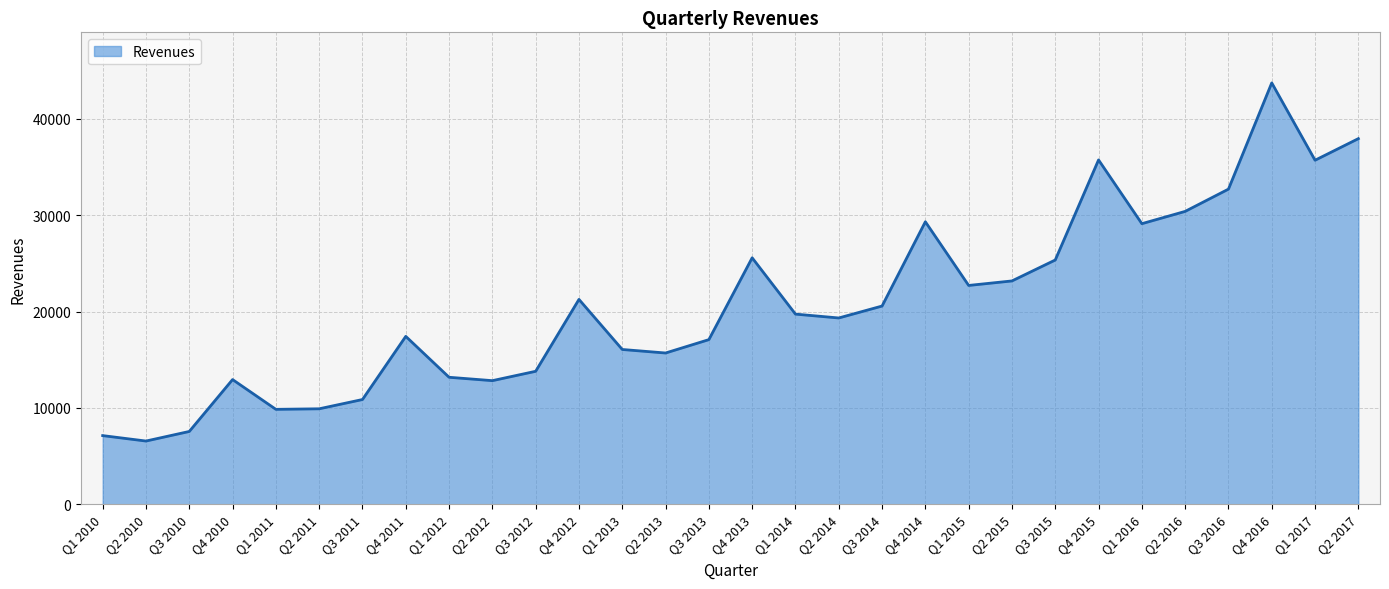

What is the minimum value shown in the chart?

6566